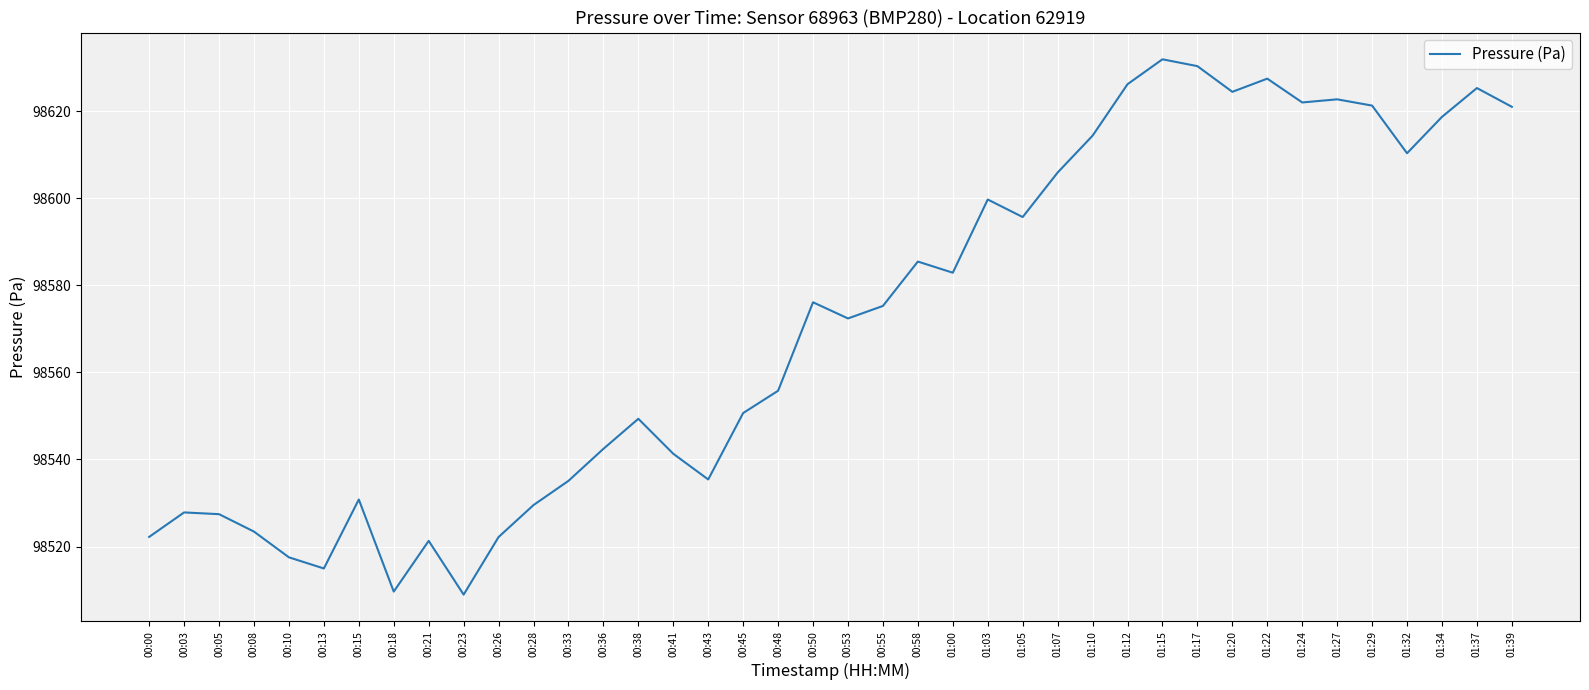

Between 00:50 and 01:34, which is larger?

01:34